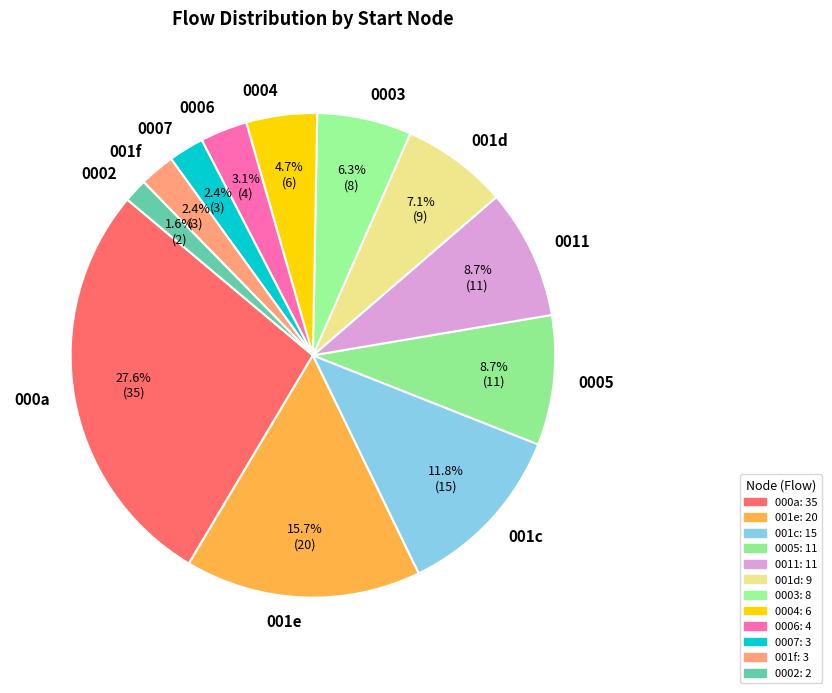

Does 001d represent more than half of the total?

No